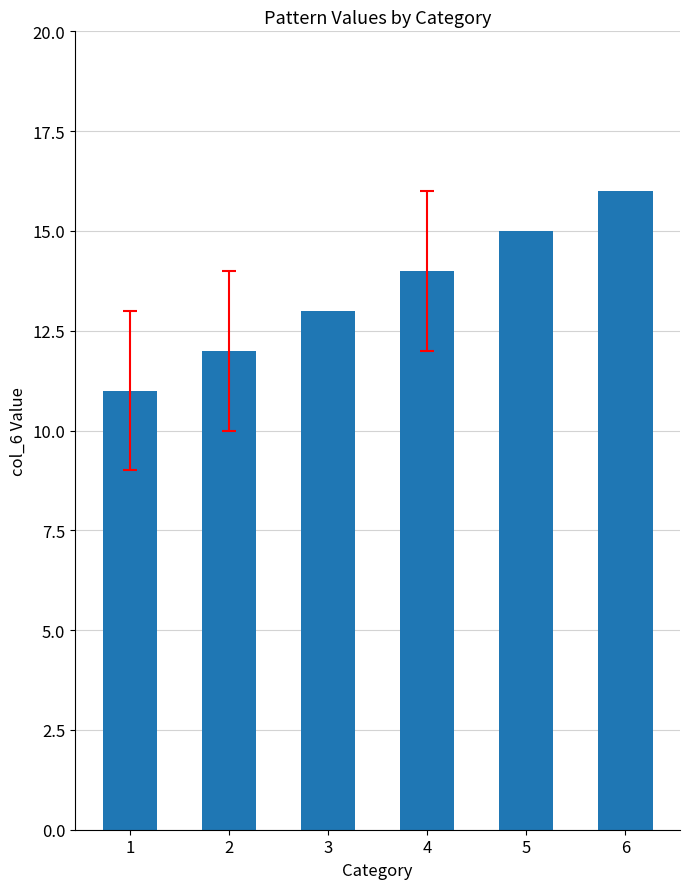

List the labels in order of value, largest first.

6, 5, 4, 3, 2, 1